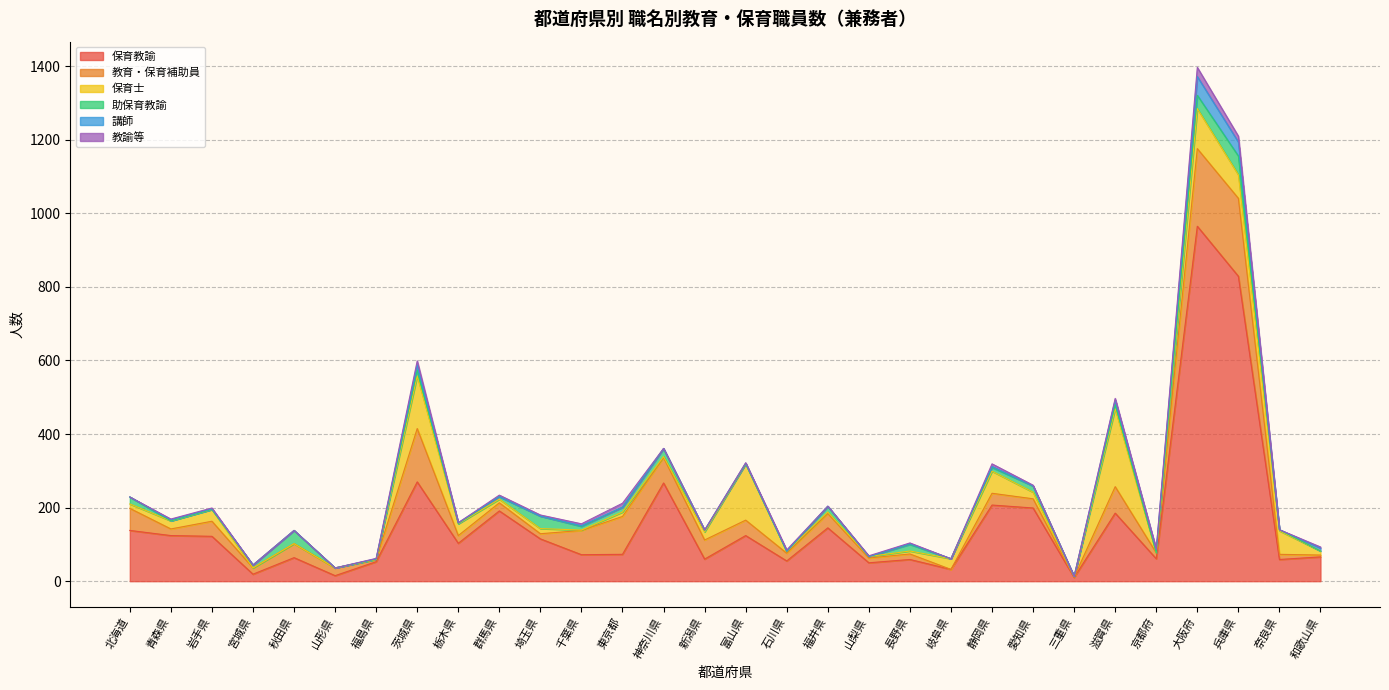

What is the difference between the 教育・保育補助員 values at 富山県 and 神奈川県?

27